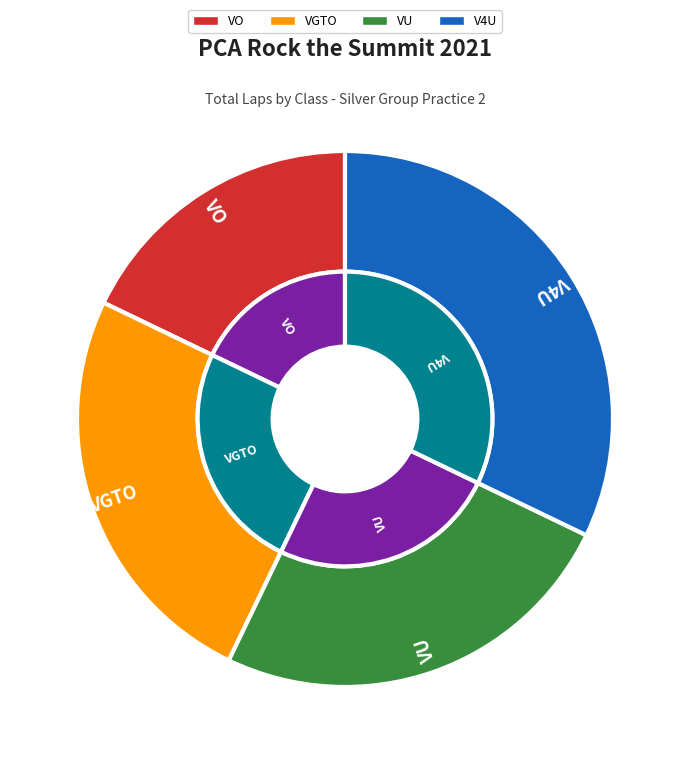

Count the number of slices in the pie.

4